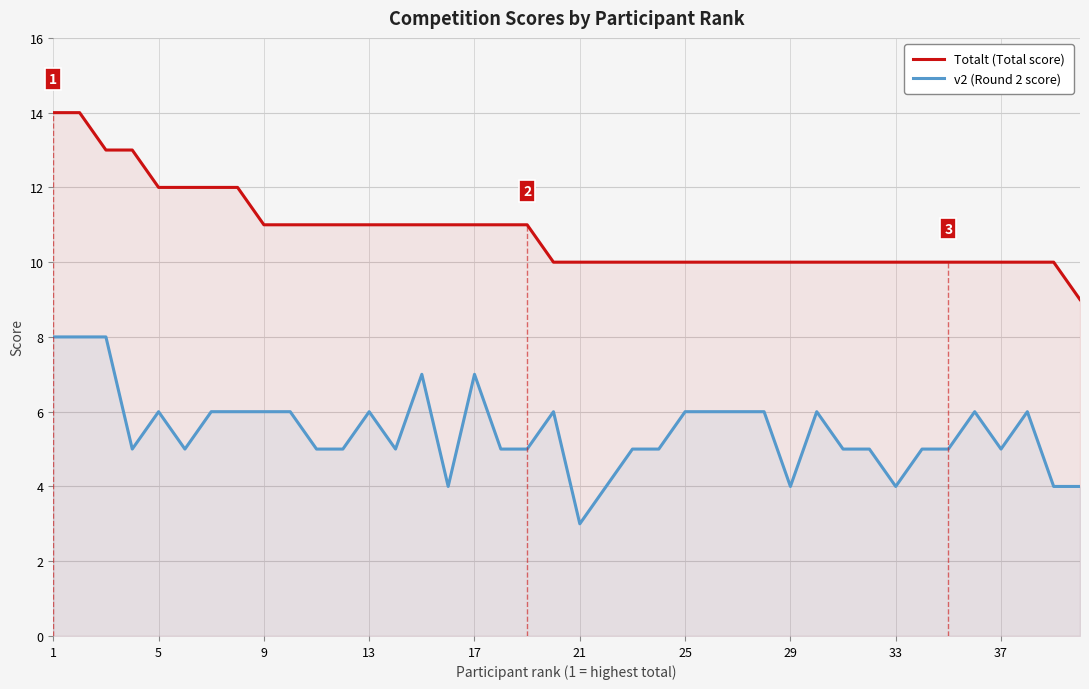

What is the difference between the second highest and minimum values in the Totalt (Total score) series?

5